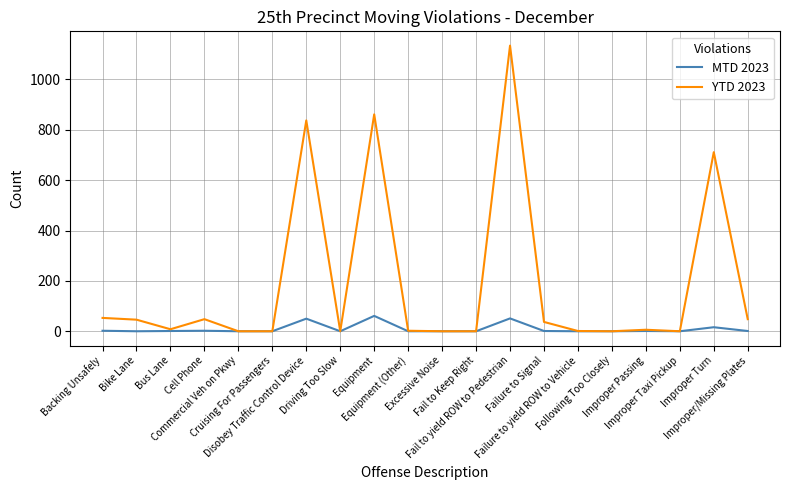

What is the highest value of the YTD 2023 series?

1134